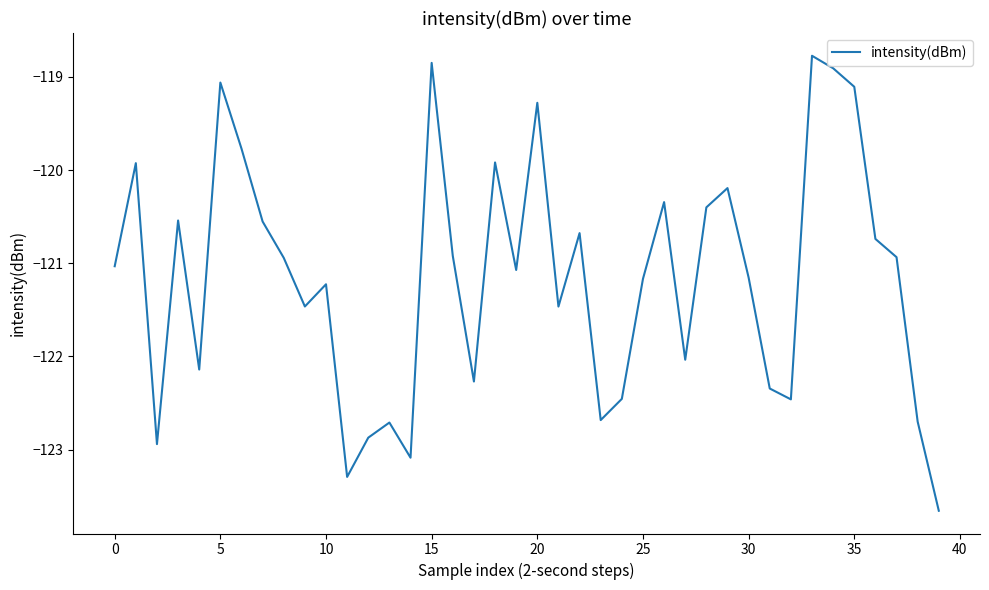

What is the maximum value shown in the chart?

-118.8